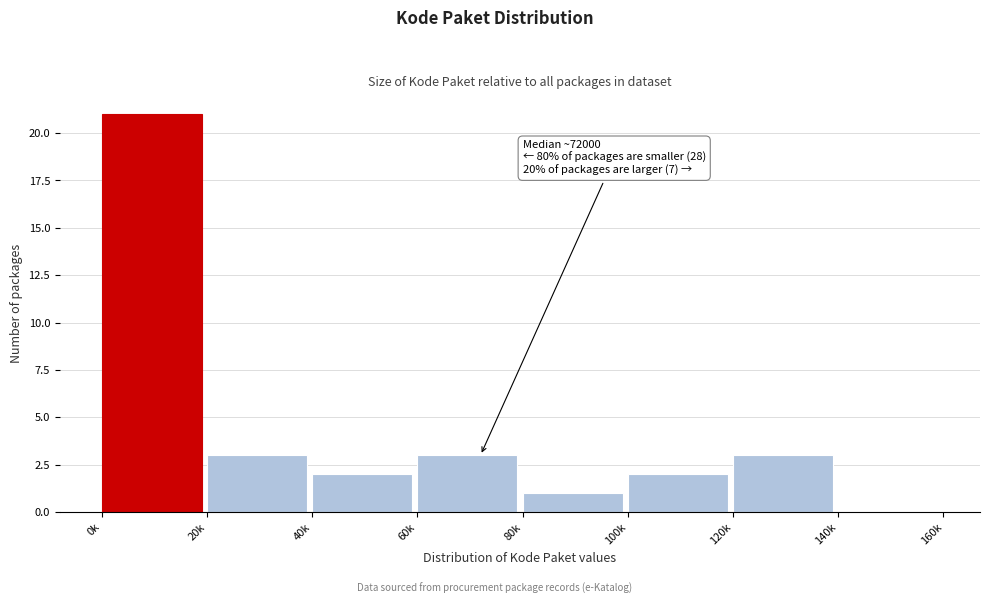

Reading left to right, what are all the values shown in this chart?

0k=21	20k=3	40k=2	60k=3	80k=1	100k=2	120k=3	140k=0